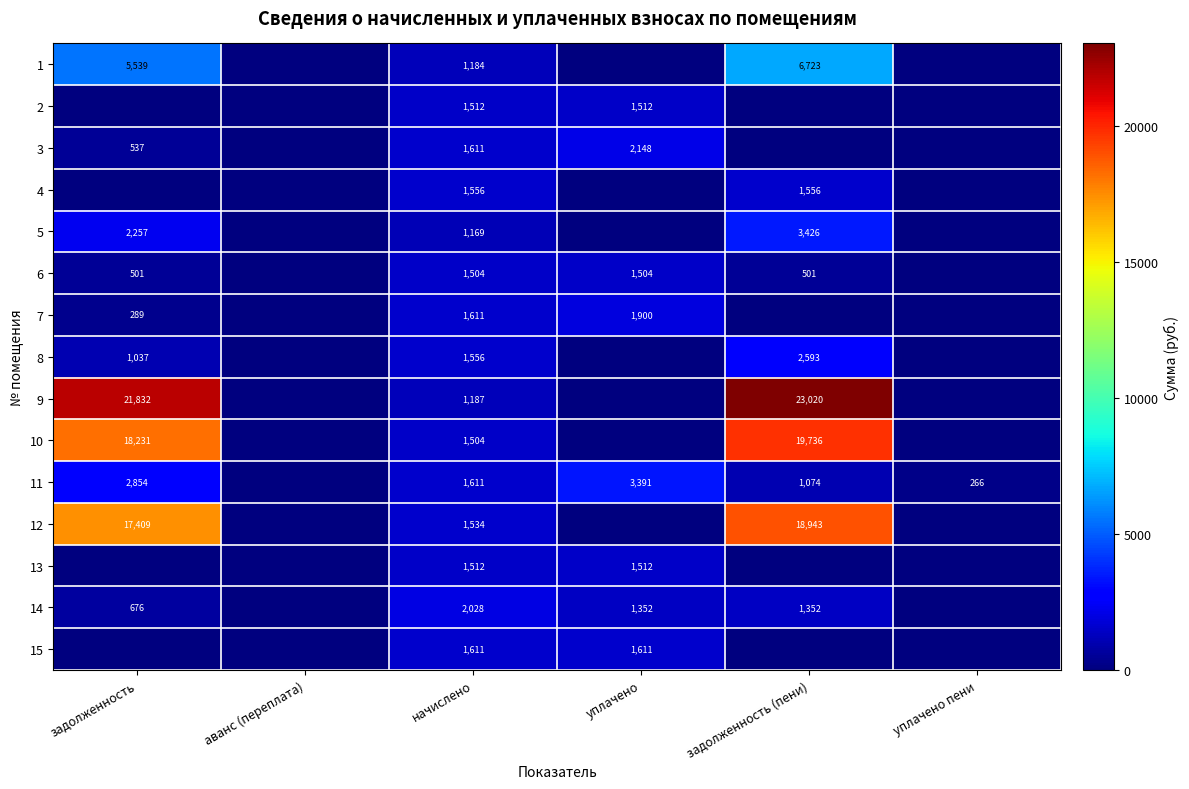

What is the difference between the highest and lowest values at начислено?

859